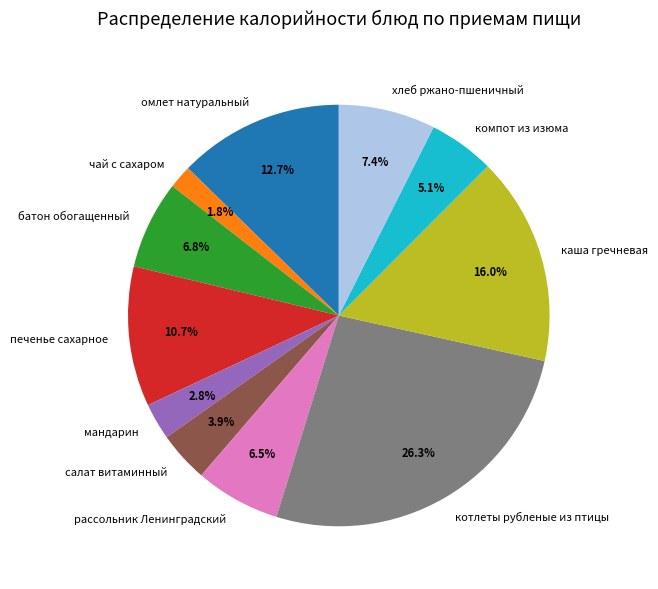

What percentage is the салат витаминный slice, to the nearest percent?

4%